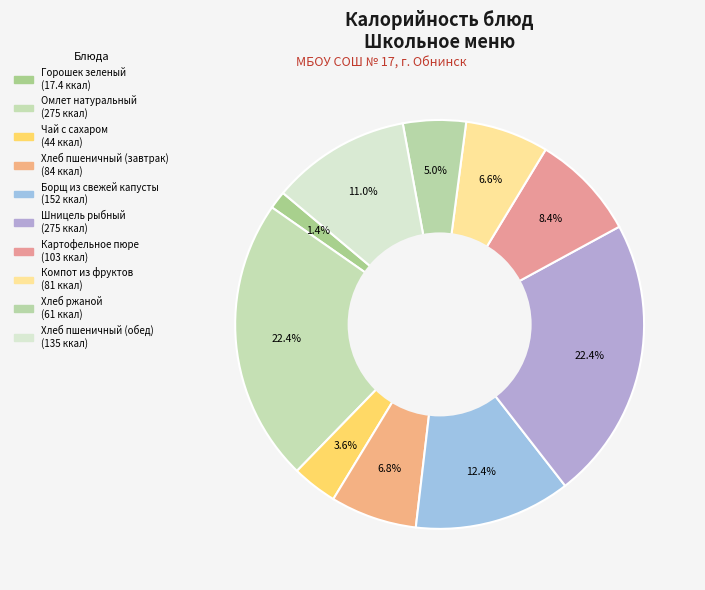

Count the number of slices in the pie.

10